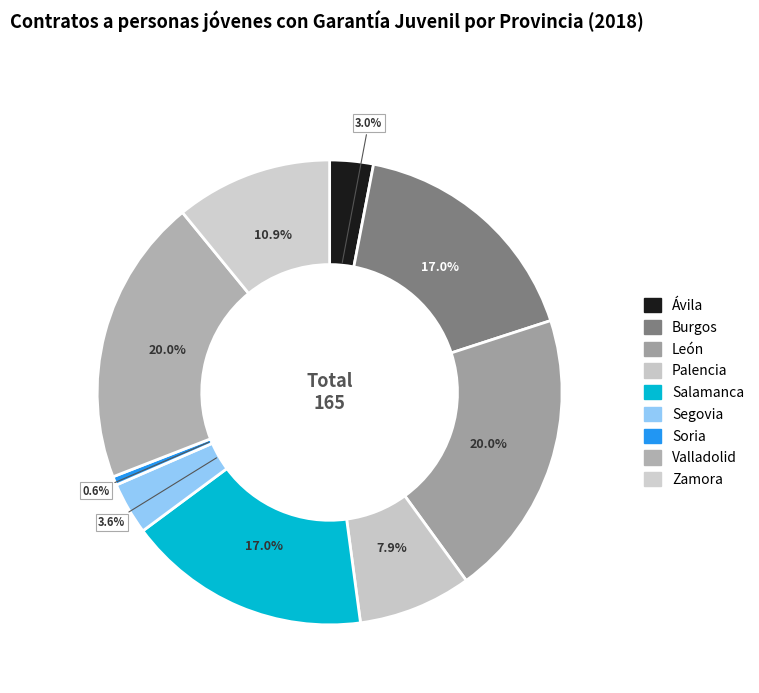

To the nearest percent, what percentage of the pie is Soria?

1%